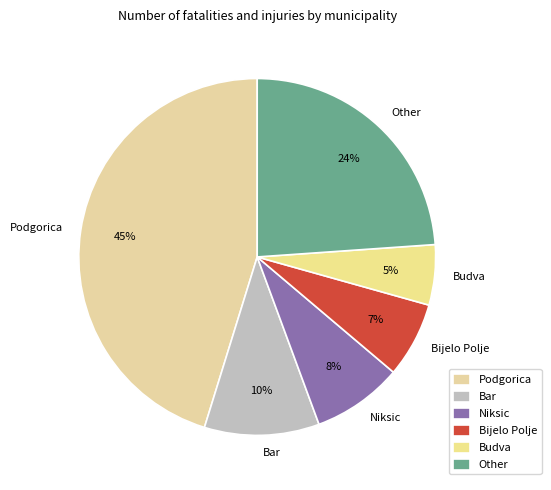

Is it true that Budva is 17% of the pie?

False